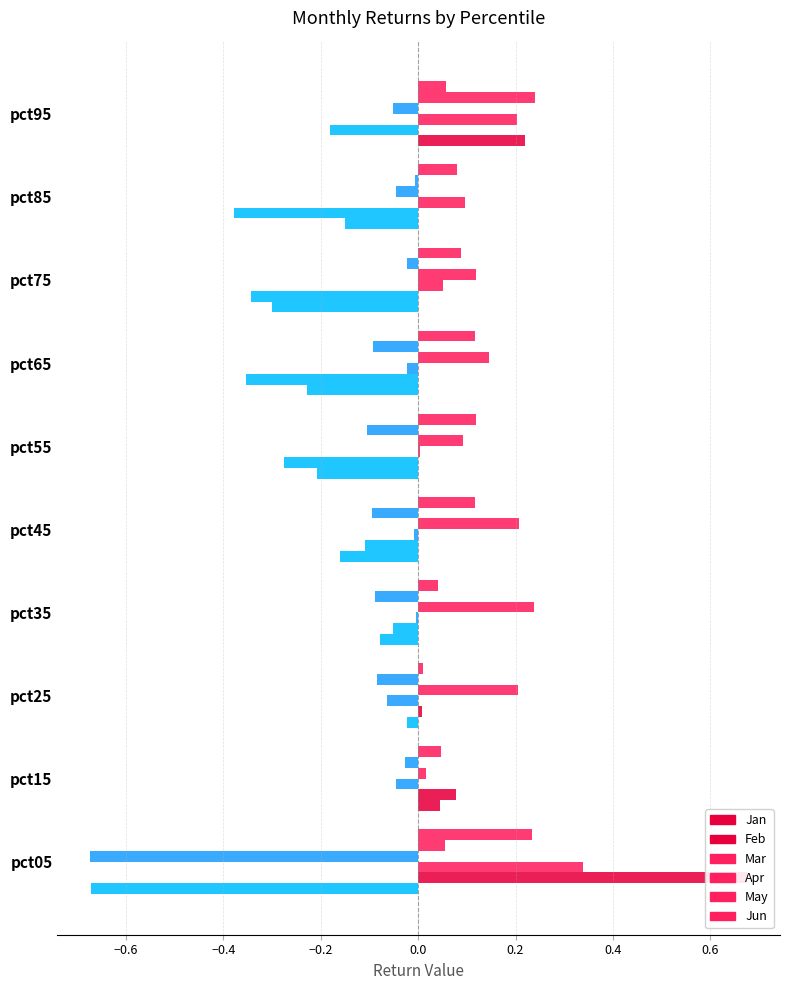

The value of Jan at pct75 is -0.1. True or false?

False